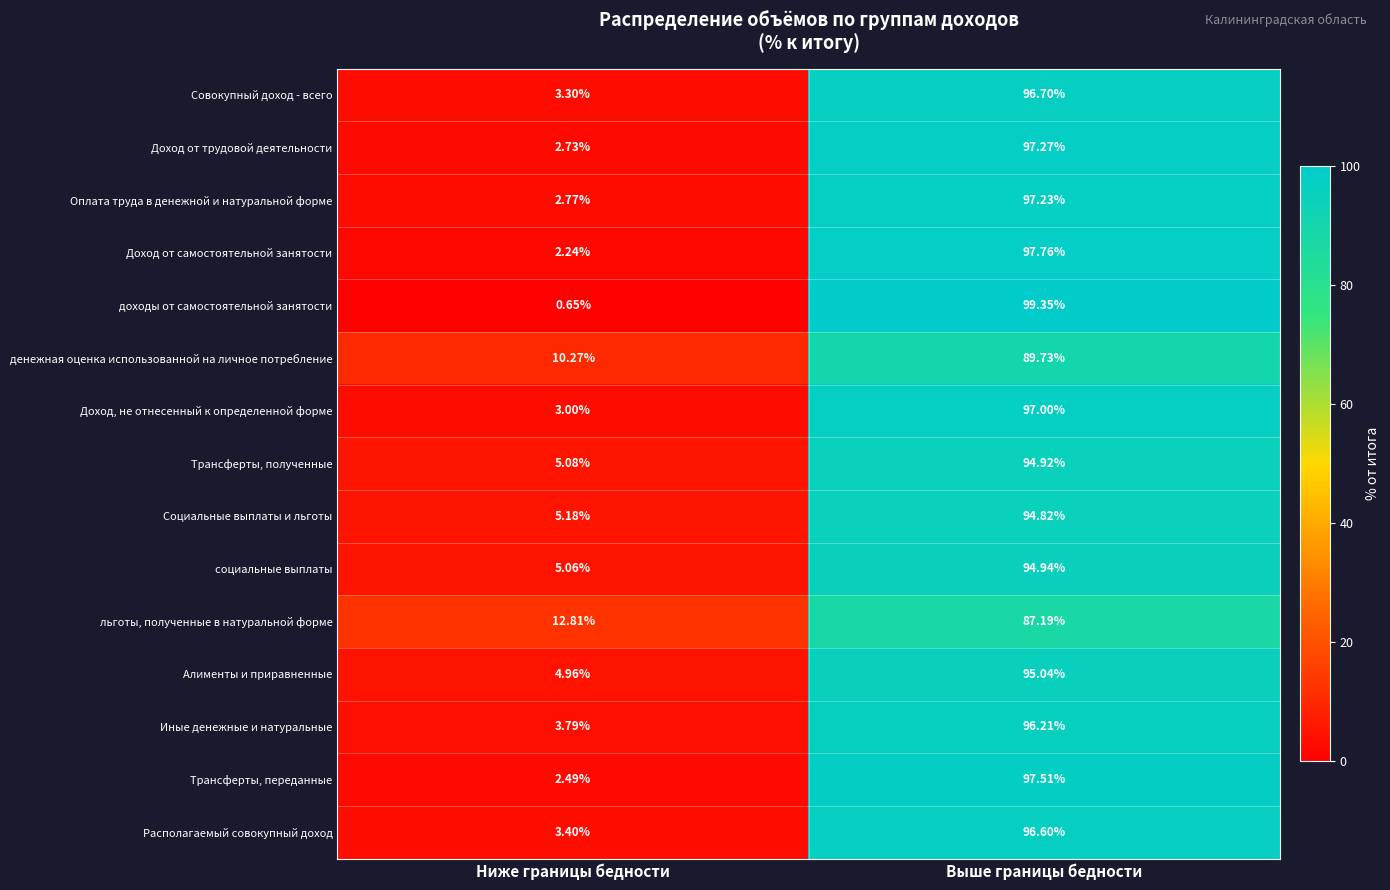

Between Ниже границы бедности and Выше границы бедности, which series saw the biggest shift?

доходы от самостоятельной занятости